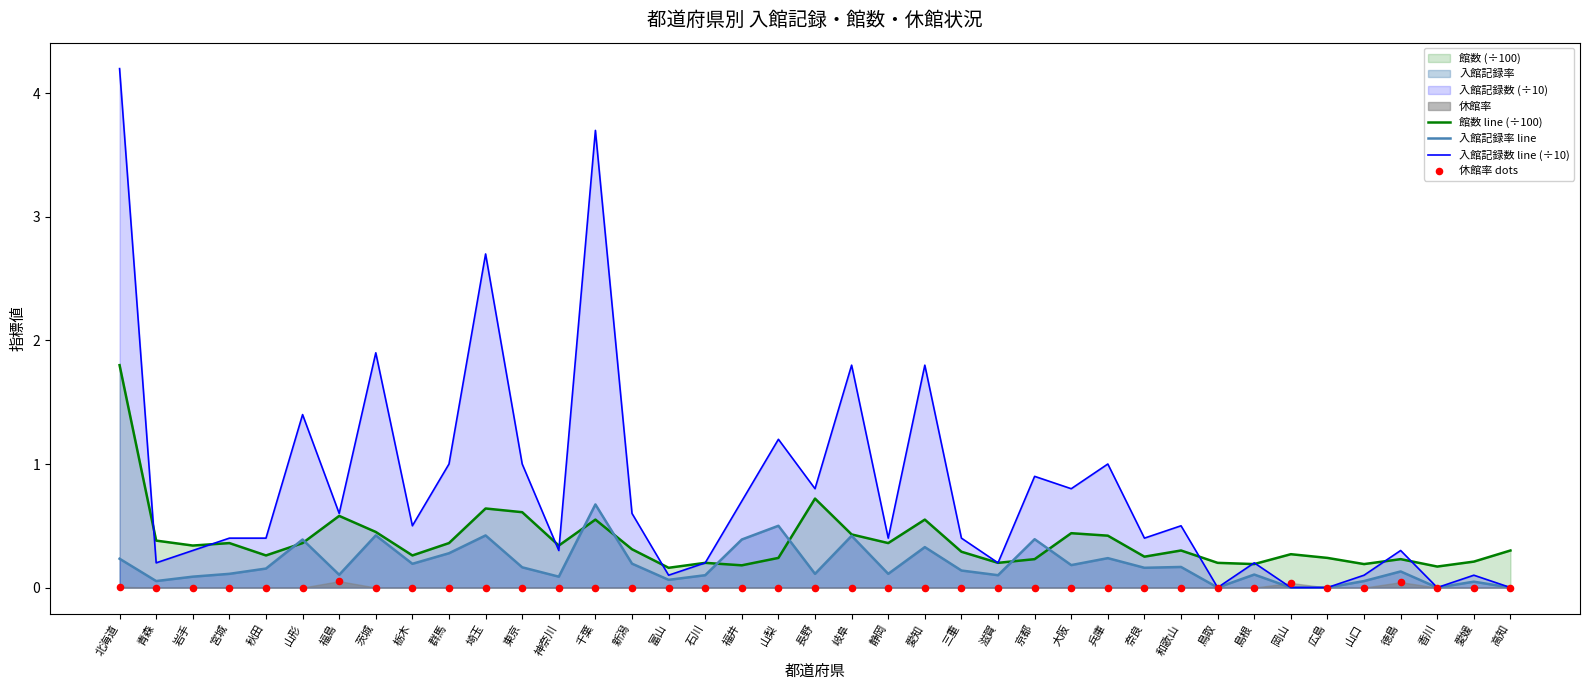

What is the total value across all series at 山梨?

1.9